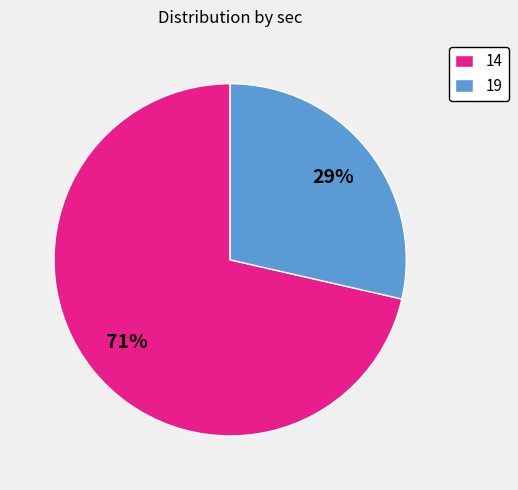

To the nearest percent, what percentage of the pie is 19?

29%